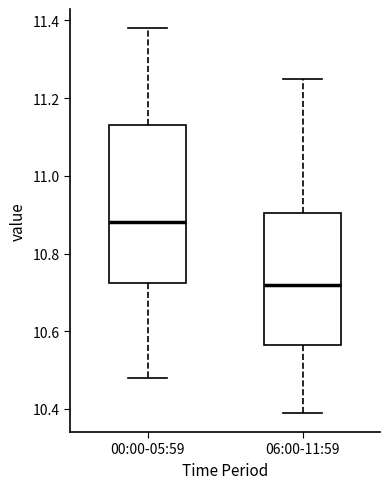

Which box has the highest median line?

00:00-05:59